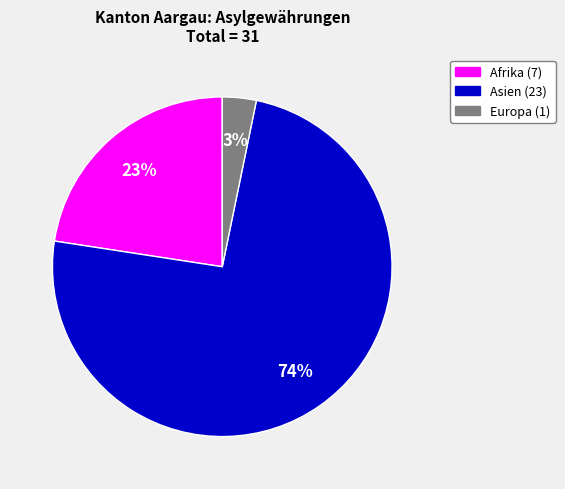

To the nearest percent, what is the difference between the largest and smallest slice percentages?

71%